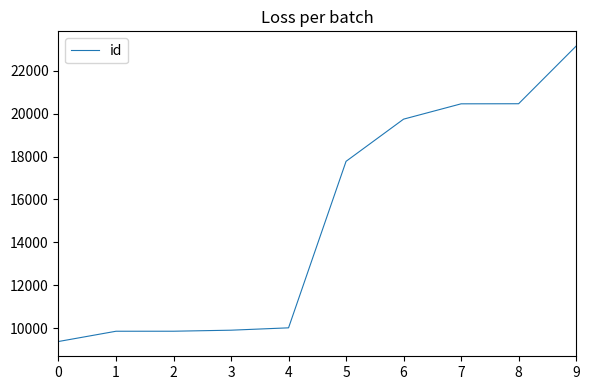

Approximately how many times larger is the value at 7 compared to 8?

1.0